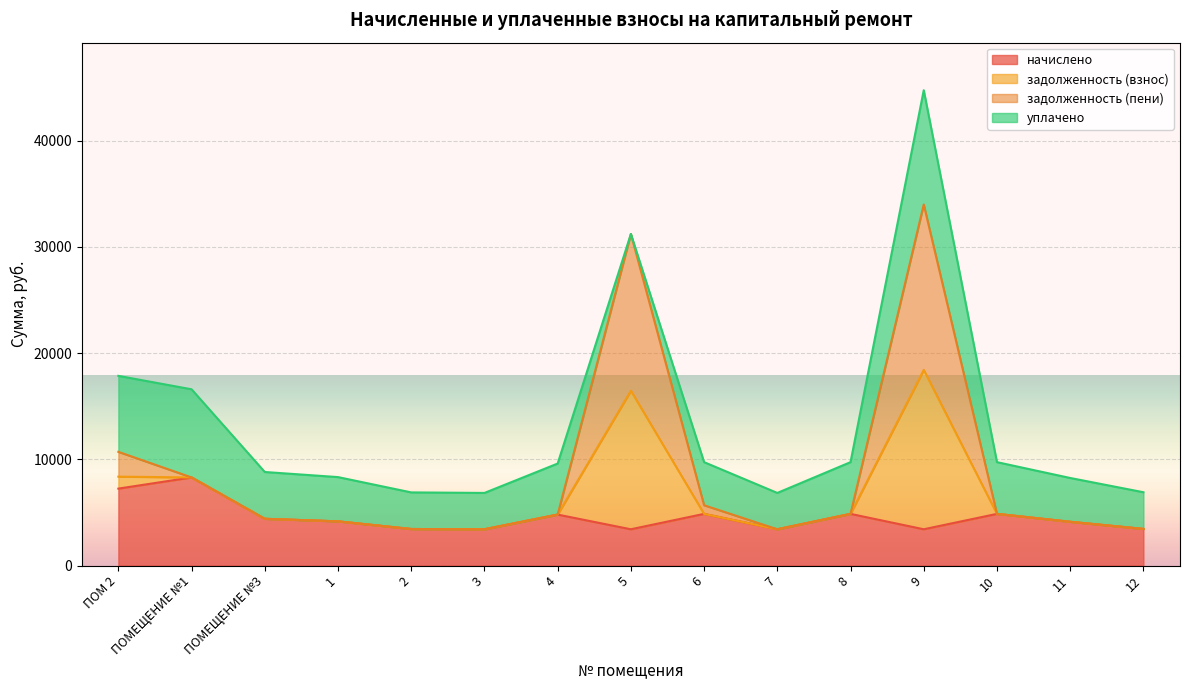

Between 1 and ПОМ 2, which is larger?

ПОМ 2